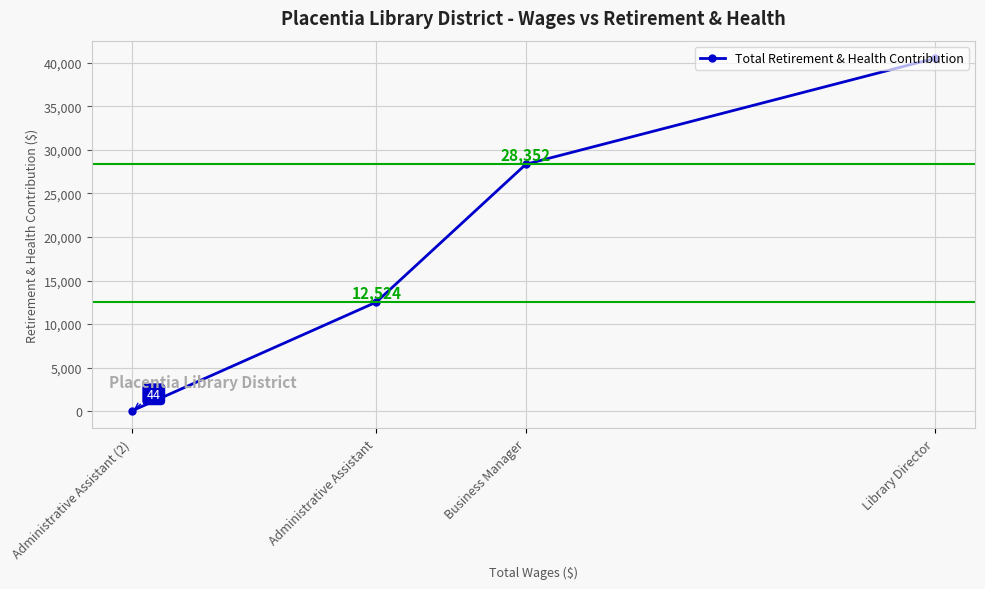

What is the sum of the values at Administrative Assistant (2) and Business Manager?

28396